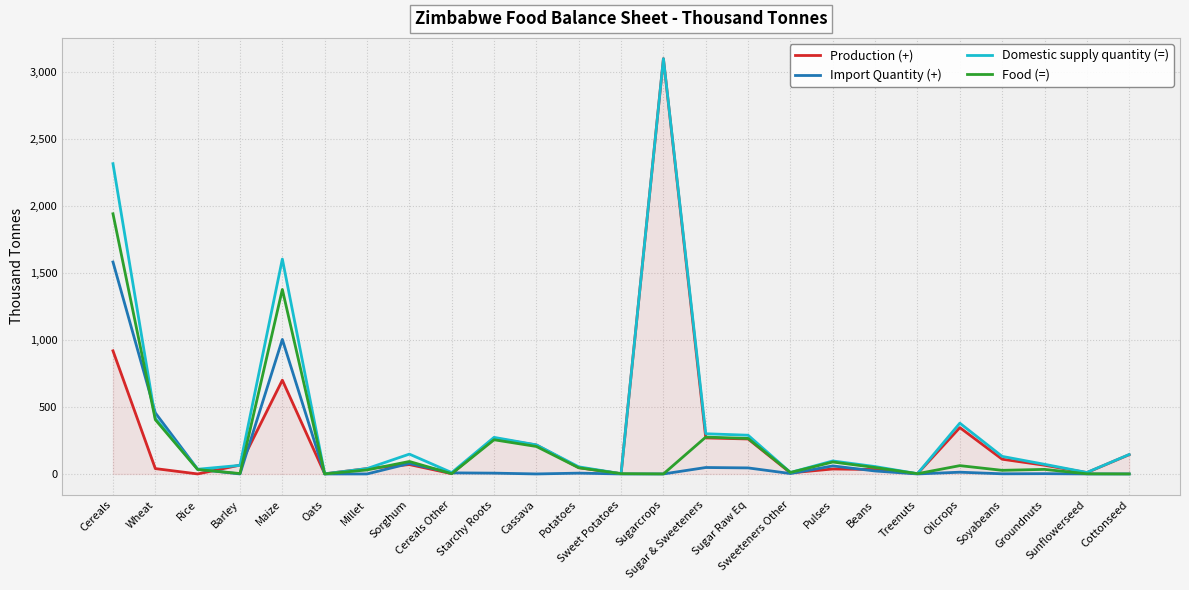

Which series has the largest range (max minus min)?

Production (+)